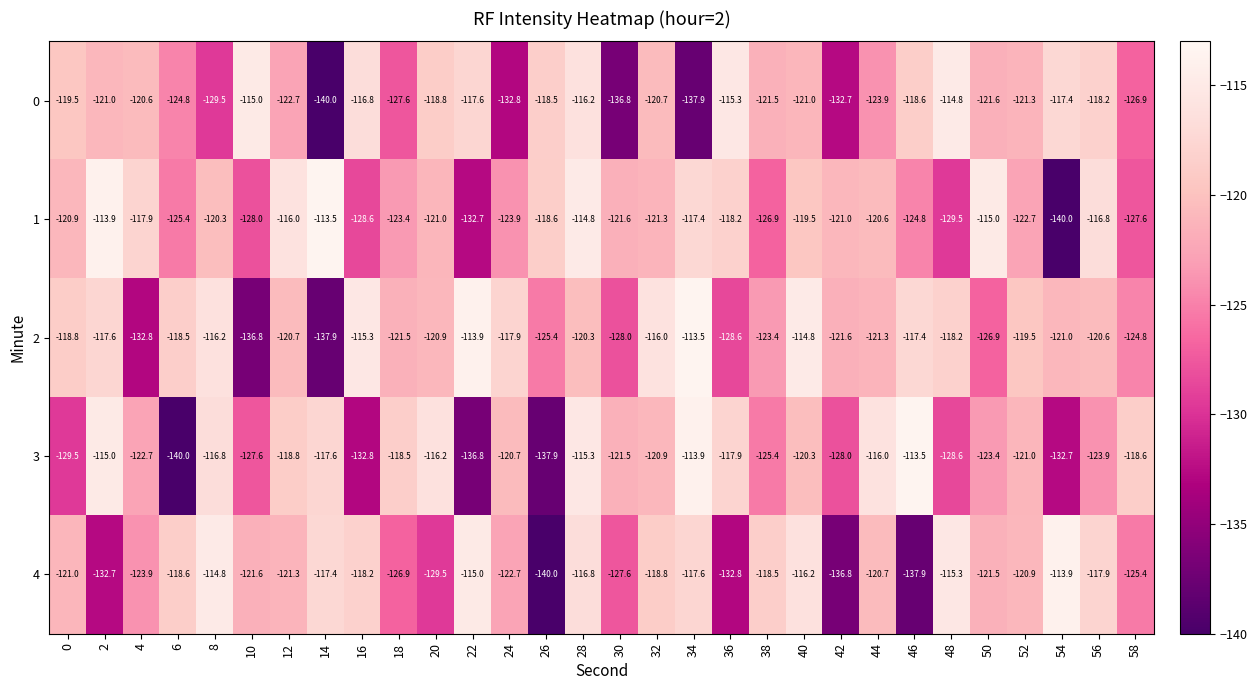

Between 0 and 6, which series saw the biggest shift?

3